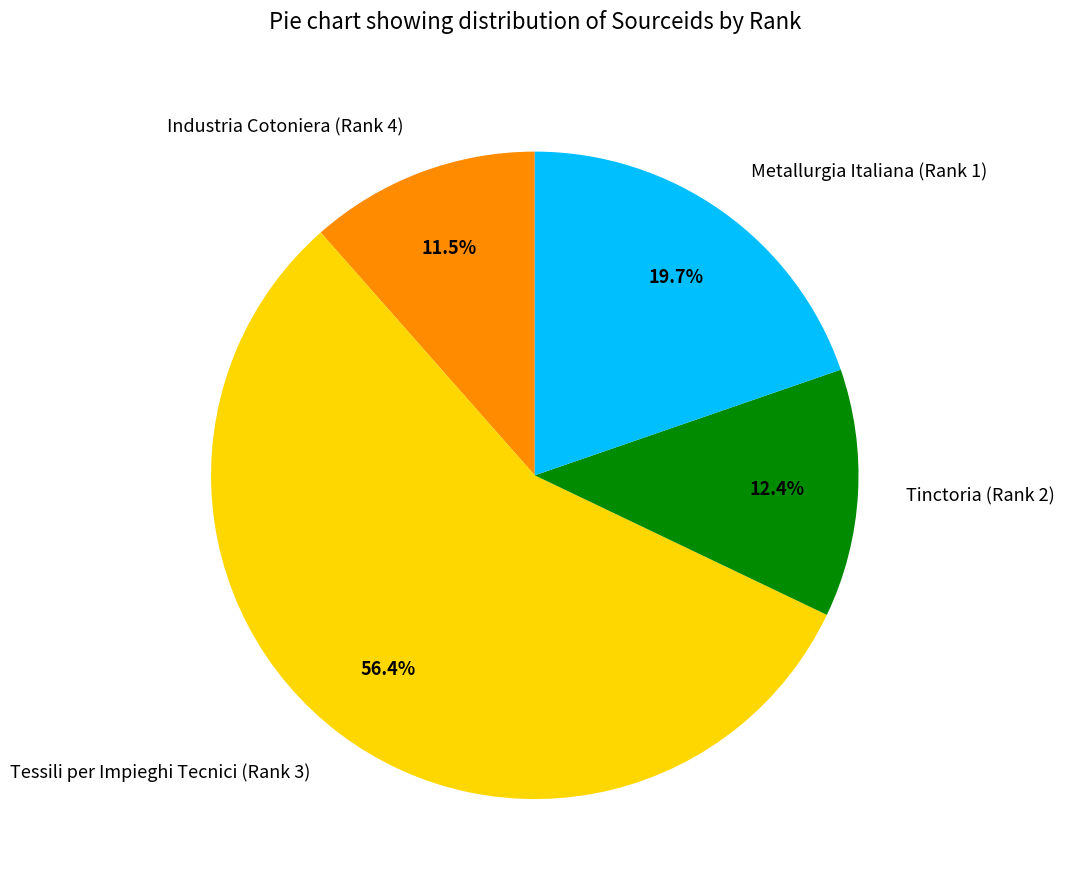

Is it true that Metallurgia Italiana (Rank 1) is 20% of the pie?

True